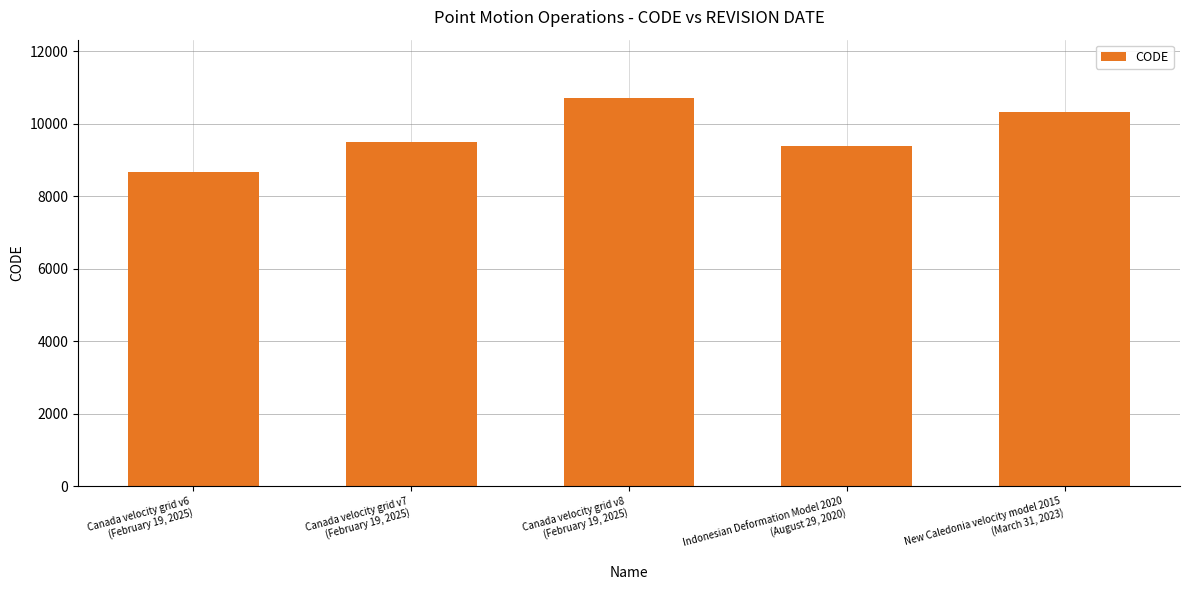

Reading left to right, list all the values displayed in this chart.

Canada velocity grid v6
(February 19, 2025)=8676	Canada velocity grid v7
(February 19, 2025)=9483	Canada velocity grid v8
(February 19, 2025)=10707	Indonesian Deformation Model 2020
(August 29, 2020)=9375	New Caledonia velocity model 2015
(March 31, 2023)=10323